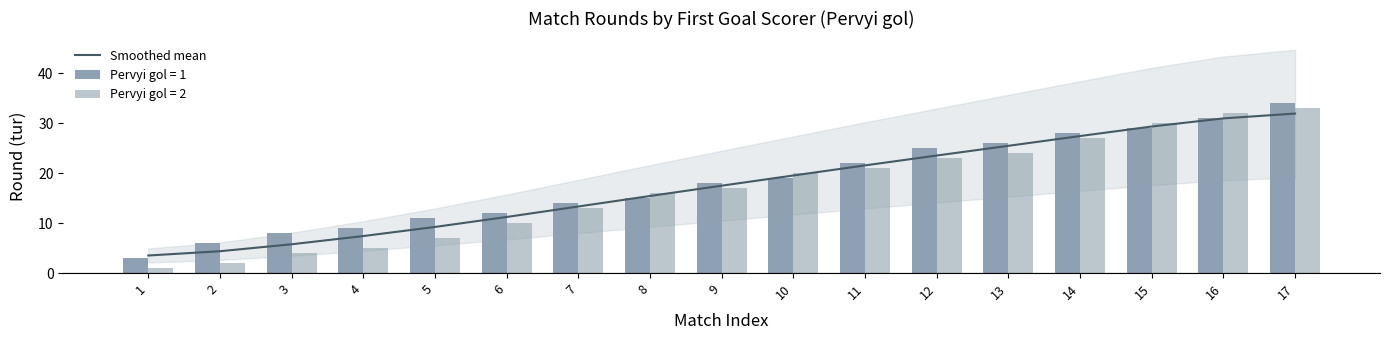

Which has a higher value, 4 or 15?

15